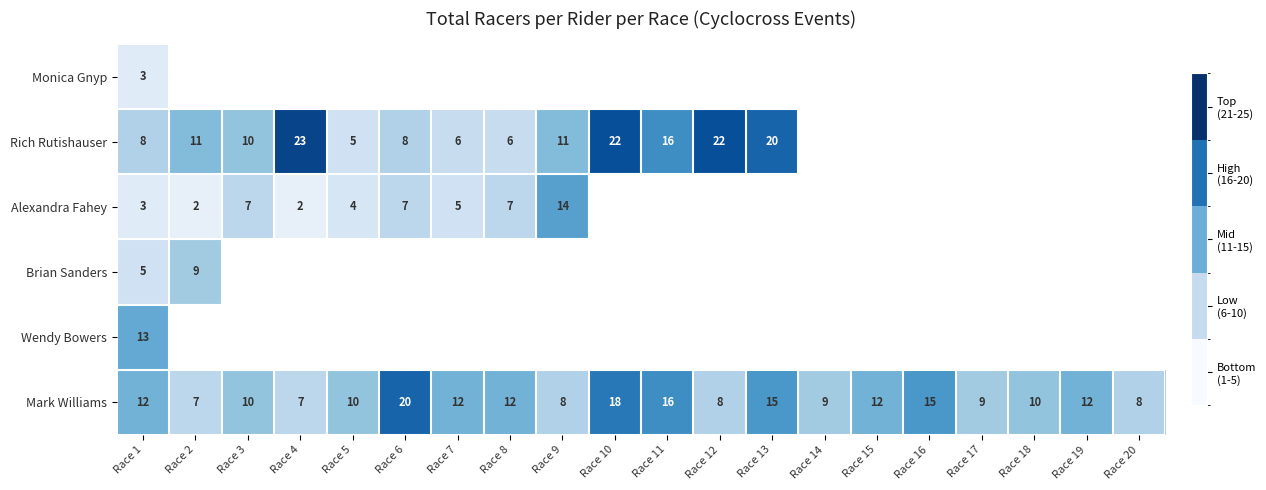

The value of Alexandra Fahey at Race 2 is 2. True or false?

True